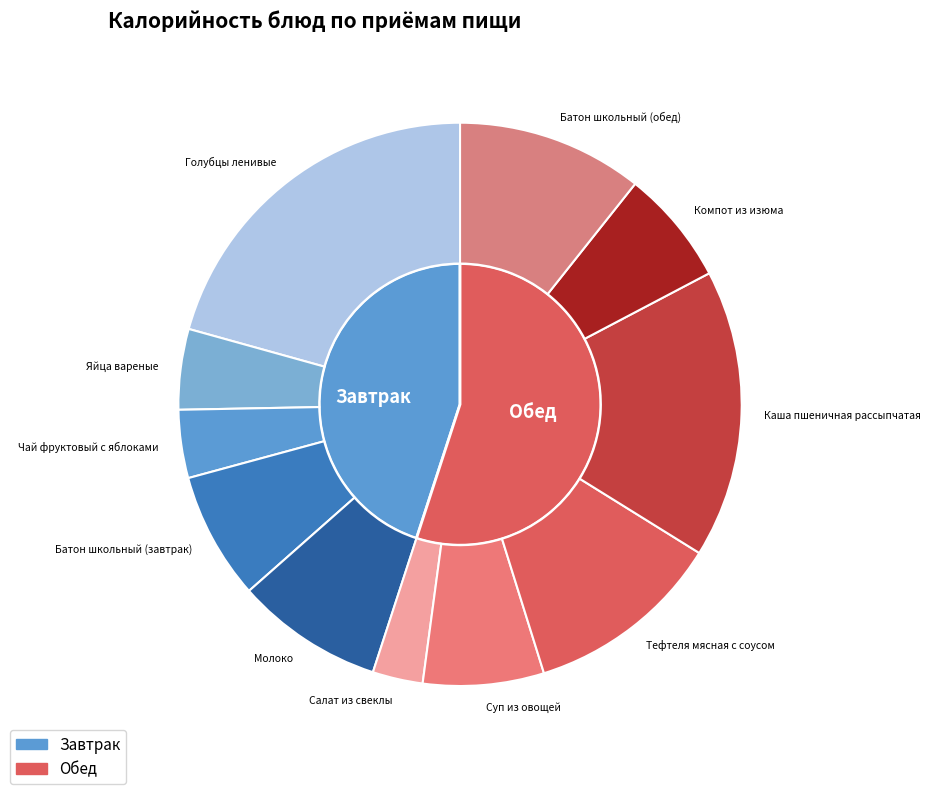

How many segments does this pie chart have?

11